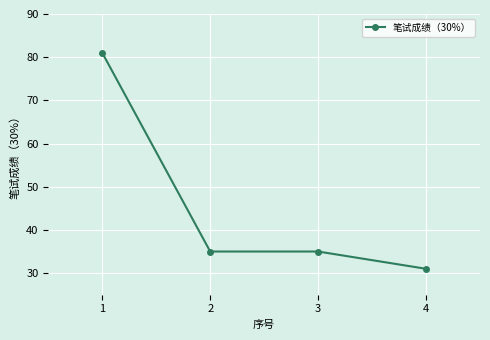

Approximately how many times larger is the value at 3 compared to 4?

1.1